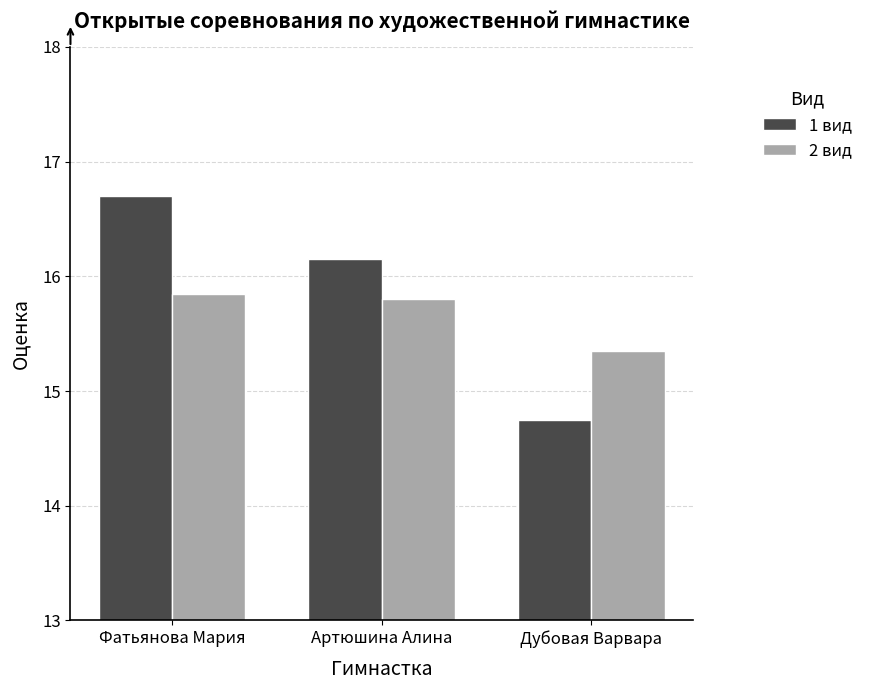

True or false: 2 вид has a value of 6.0 at Фатьянова Мария.

False